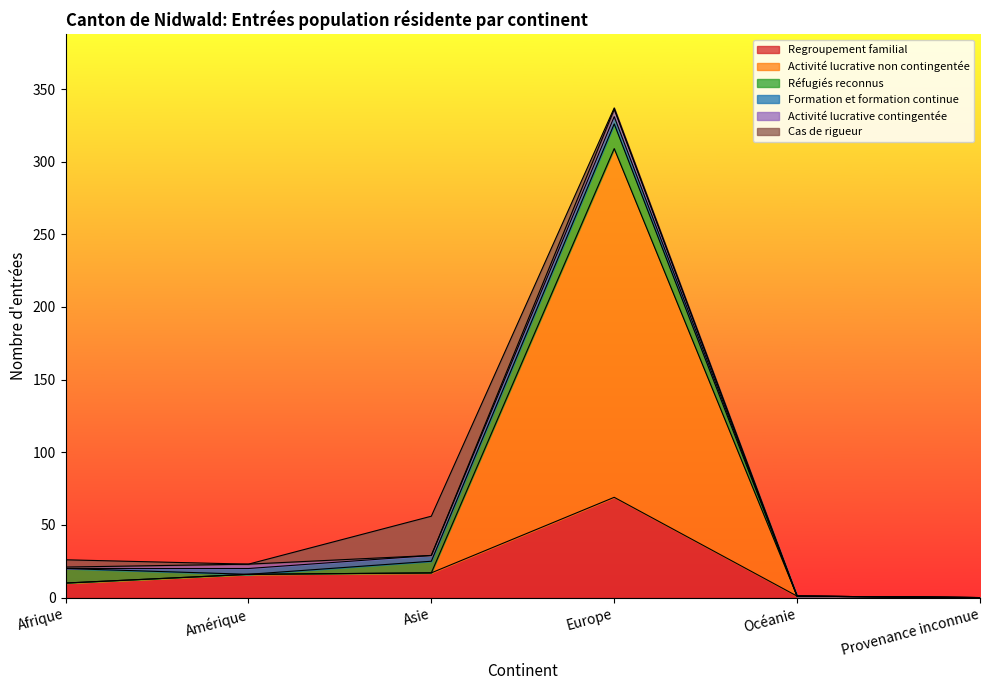

Where does the Activité lucrative contingentée series first go above 1?

Amérique